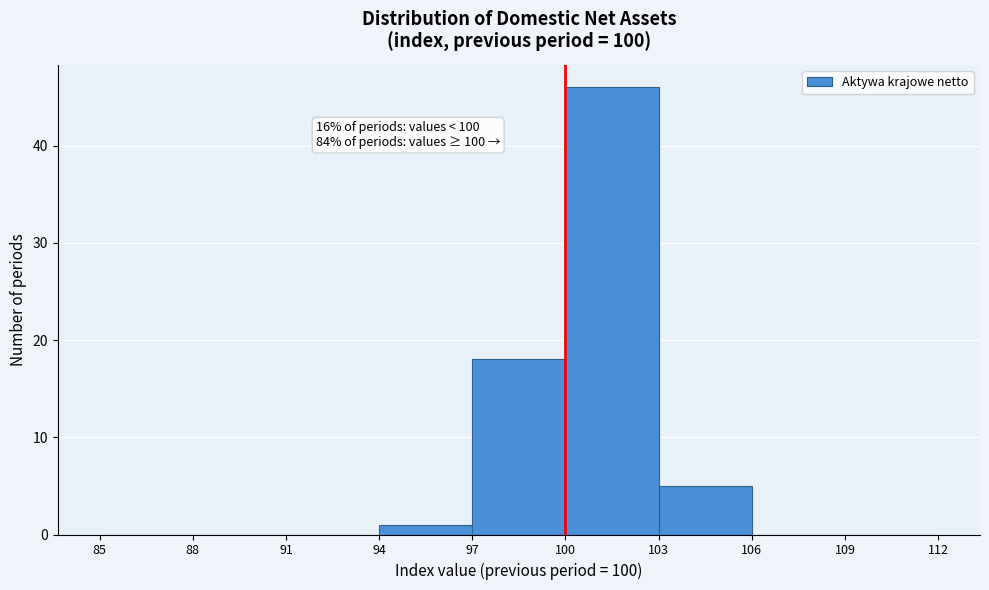

Which range on the x-axis has the tallest bar?

100 to 103